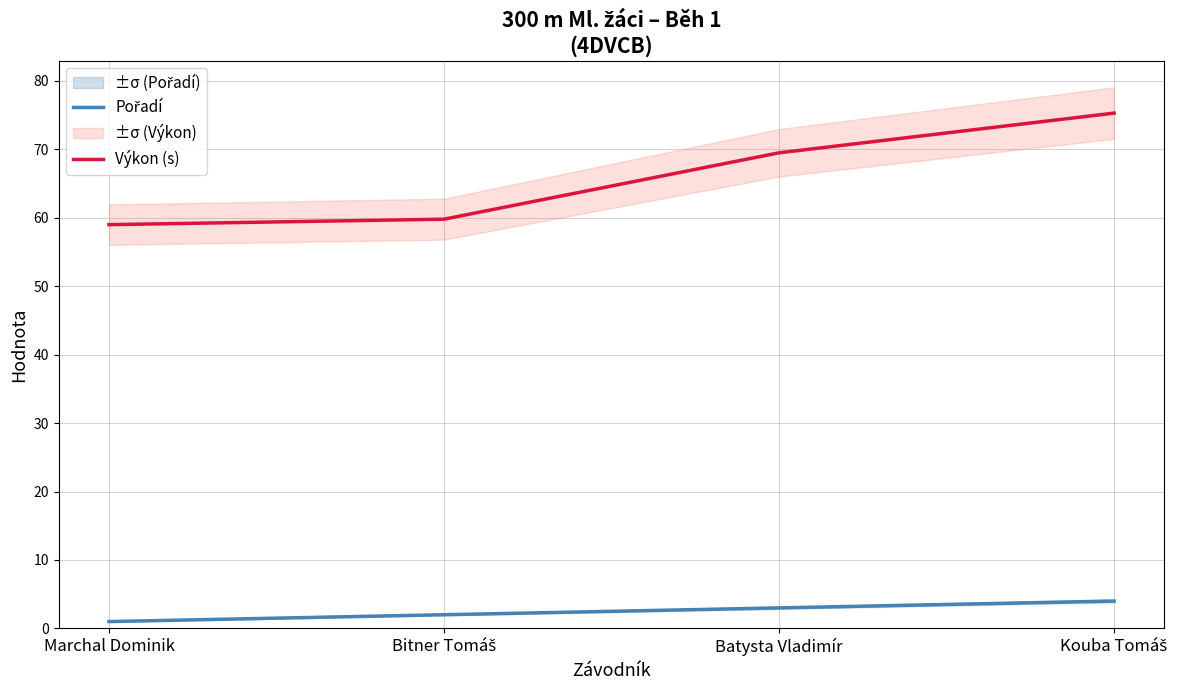

What is the label of the 1st point from the right?

Kouba Tomáš